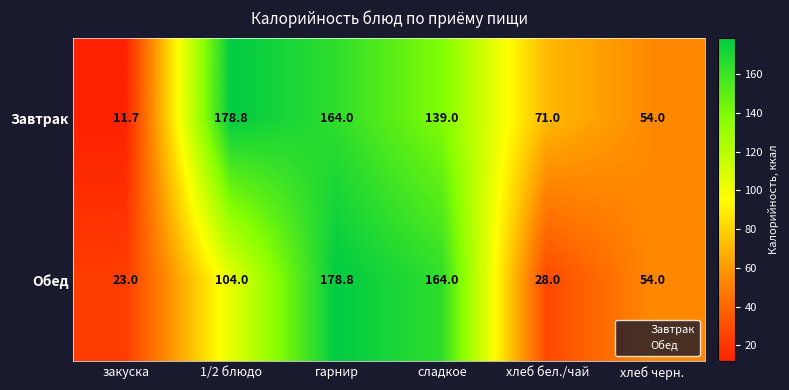

At how many categories does at least one series exceed 44?

5